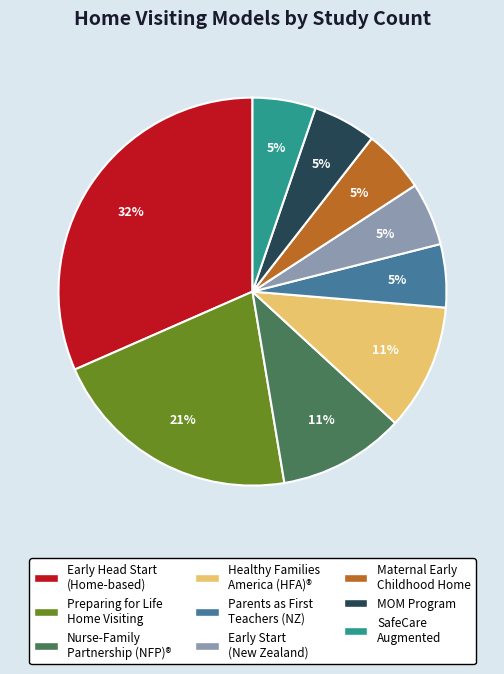

Is there a majority slice in this chart?

No